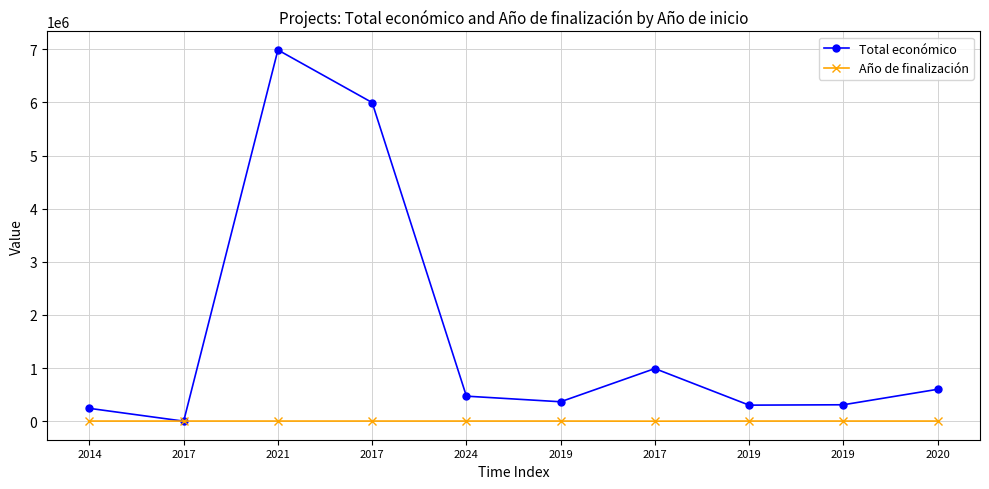

What is the sum of all Total económico values?

16258821